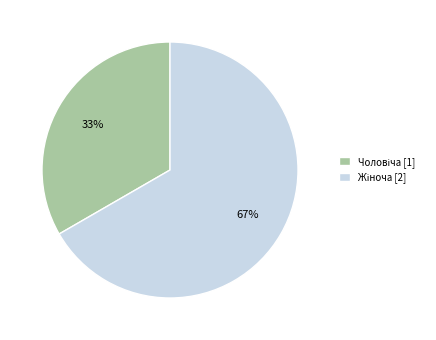

To the nearest percent, what is the average slice percentage?

50%